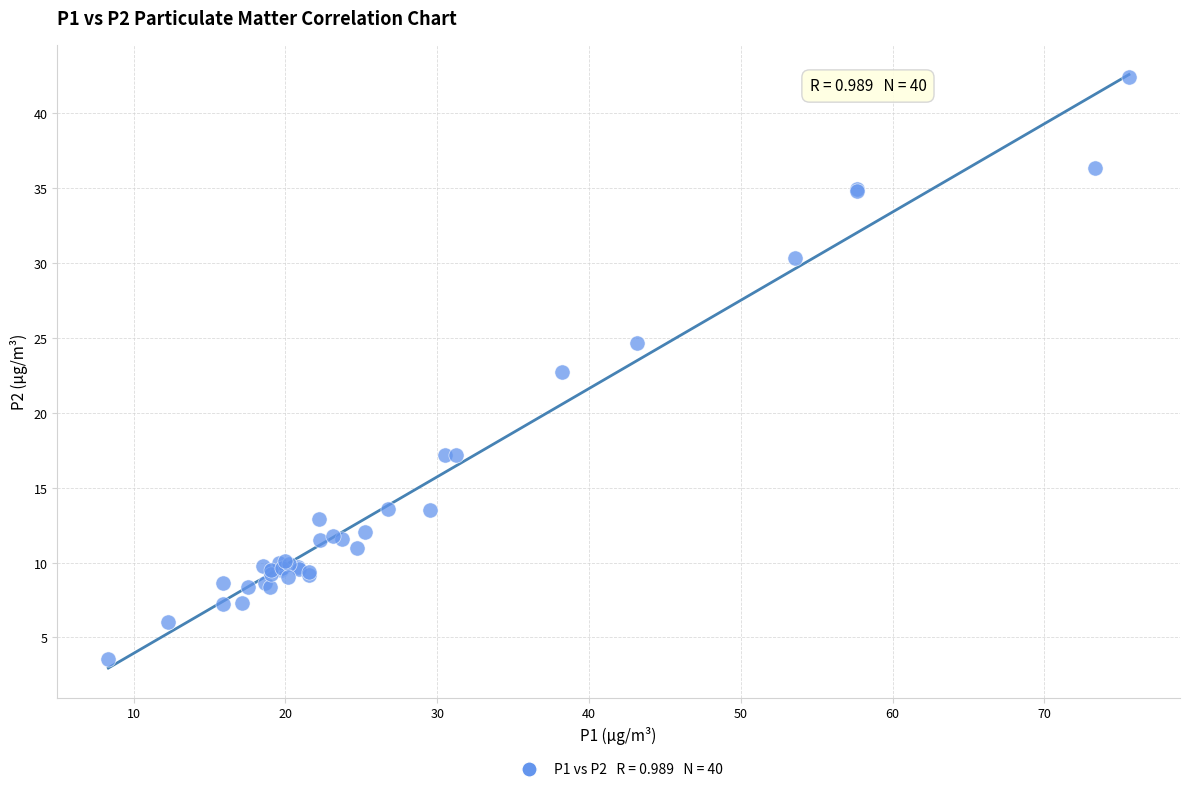

What Y value in the scatter plot is closest to 22?

22.8